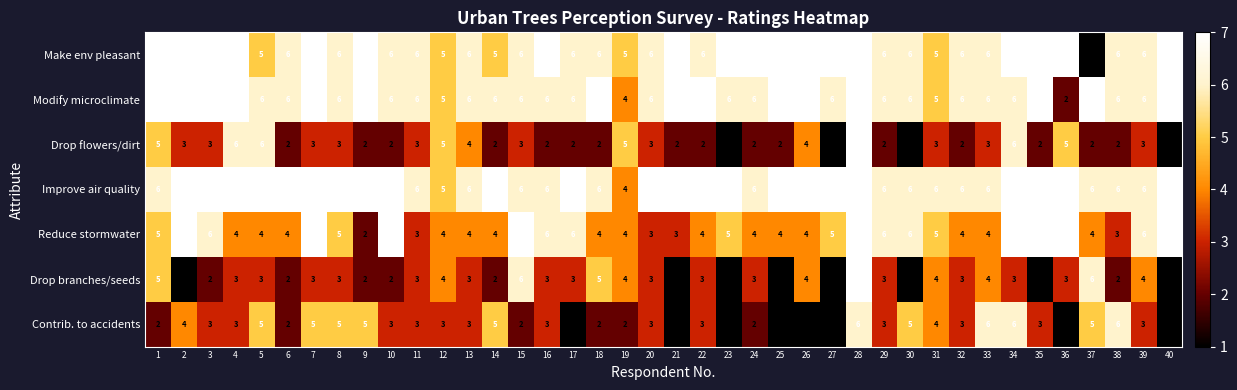

What is the difference between the highest and lowest values at 35?

6